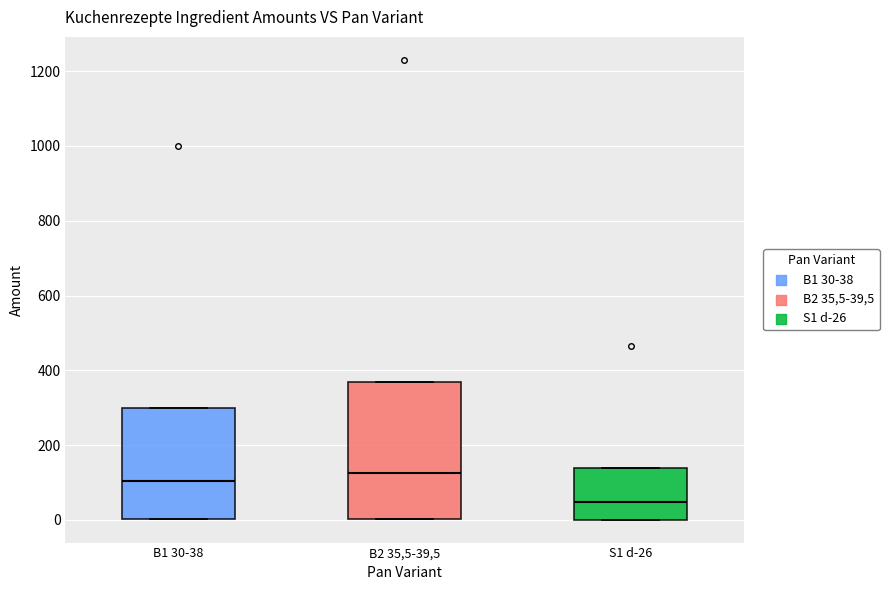

Which box is the tallest, from its lower edge to its upper edge?

B2 35,5-39,5